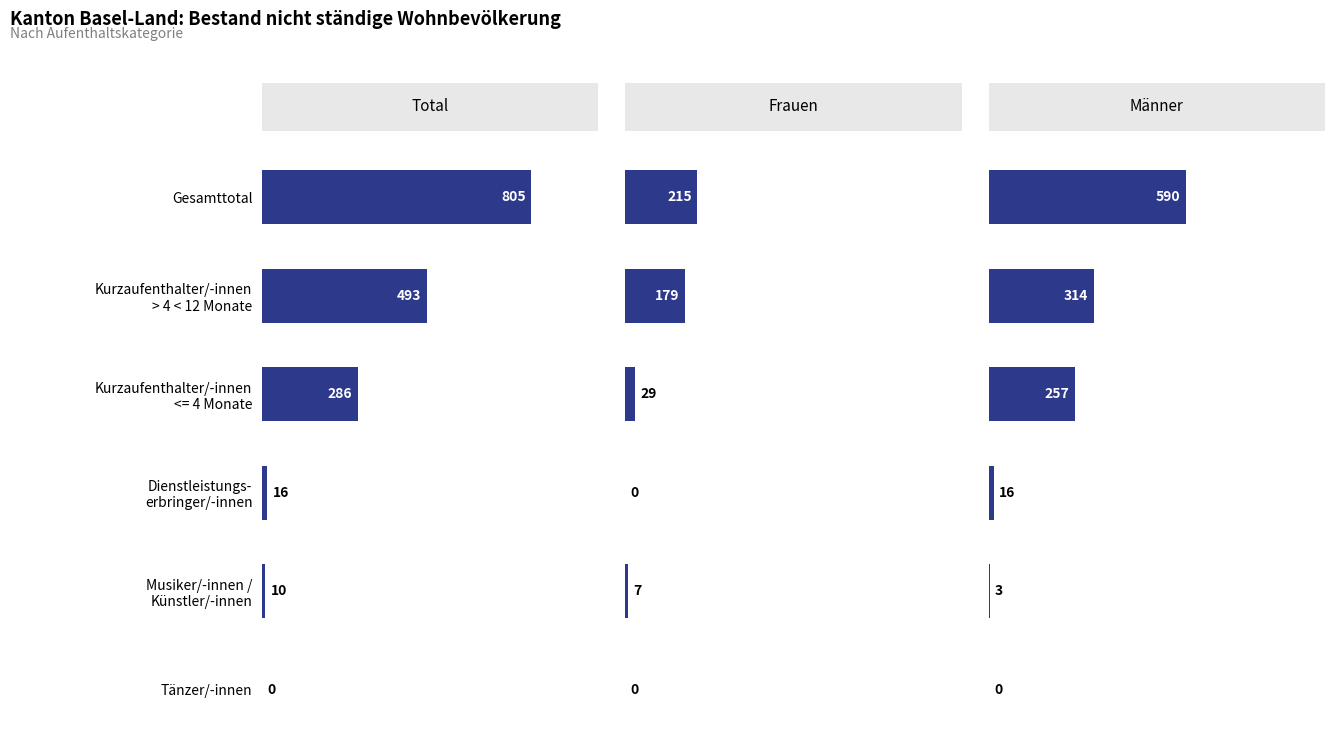

What is the difference between the highest and lowest values at 2?

257